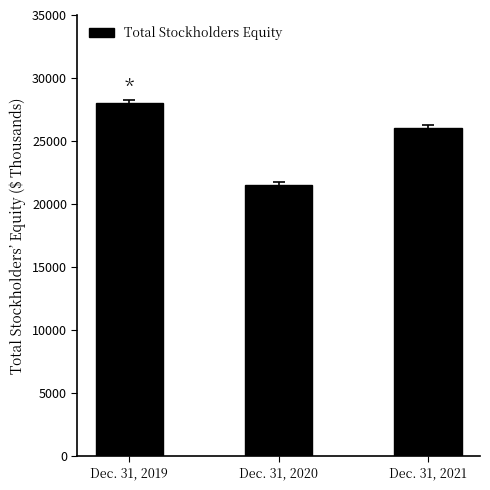

At which label does the data first exceed 26015?

Dec. 31, 2019